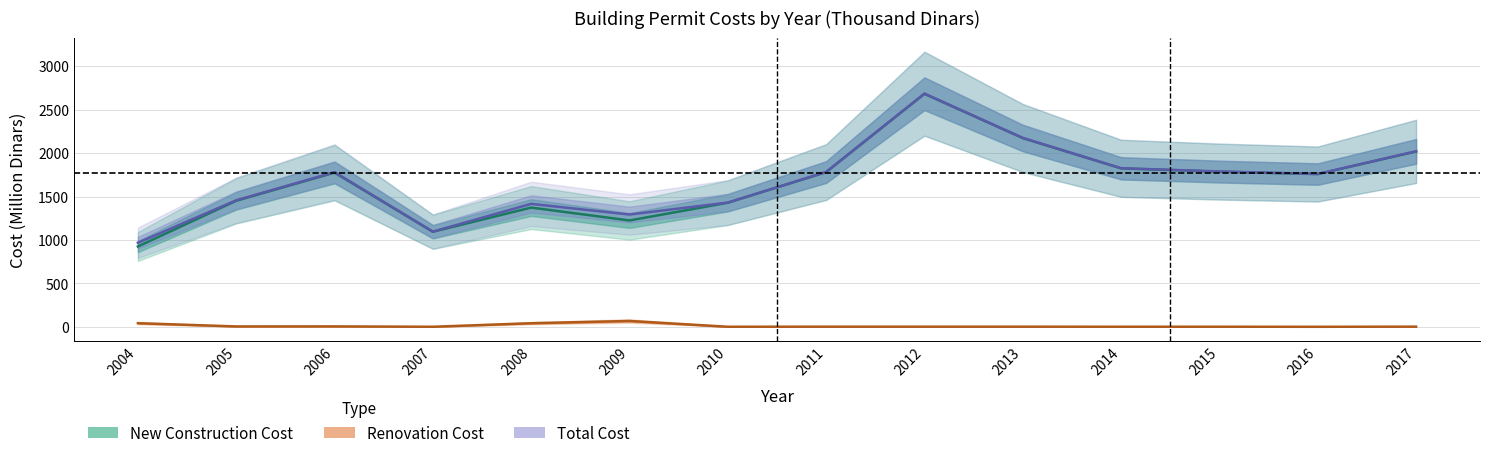

What is the value of the Total Cost point at the 1st from the left?

968.0